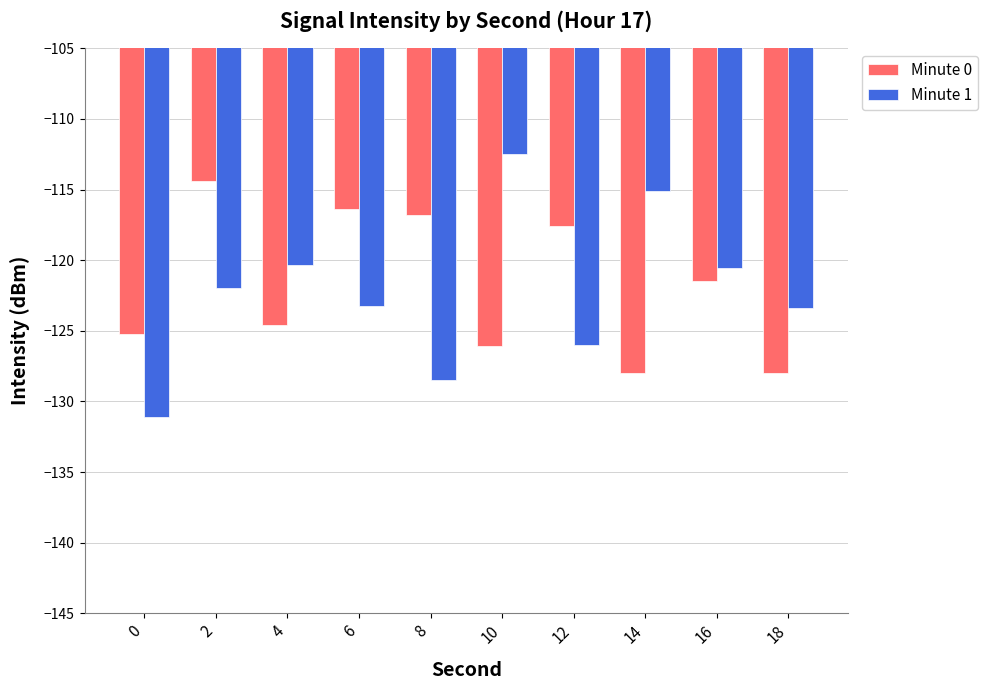

List the series in order of their overall mean, highest first.

Minute 0, Minute 1